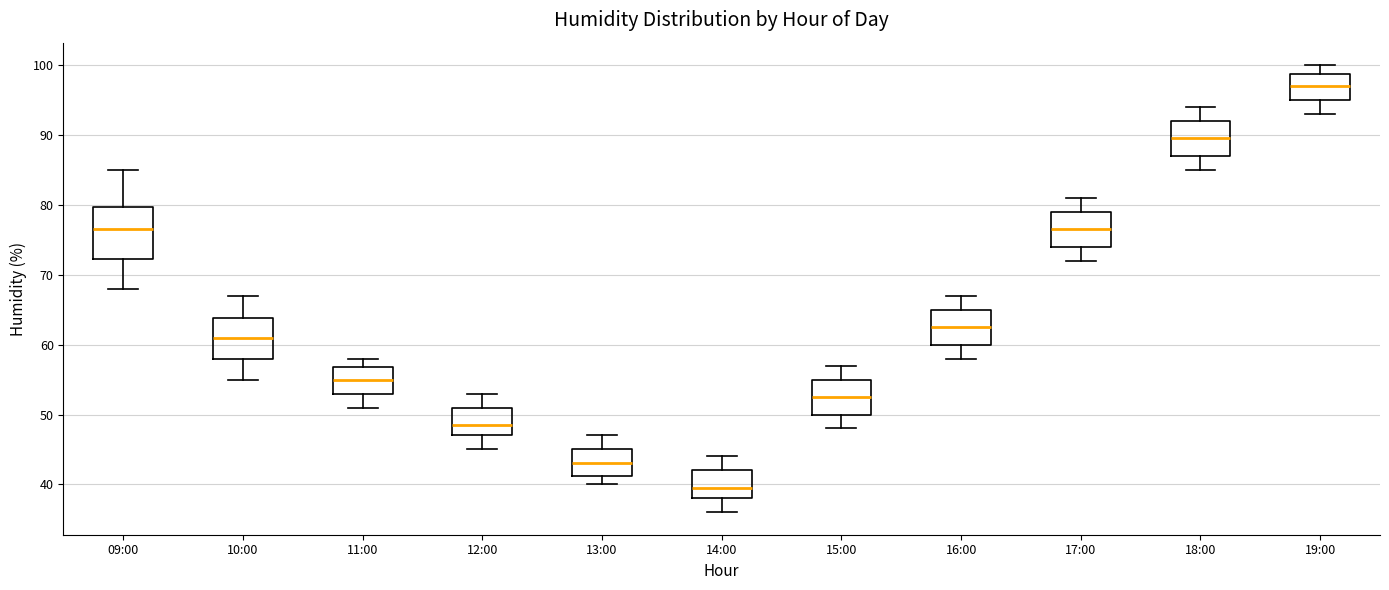

Where does the upper whisker of the box for 18:00 end on the y-axis? The values are not printed on the chart, so give them approximately, as read against the axis.

94